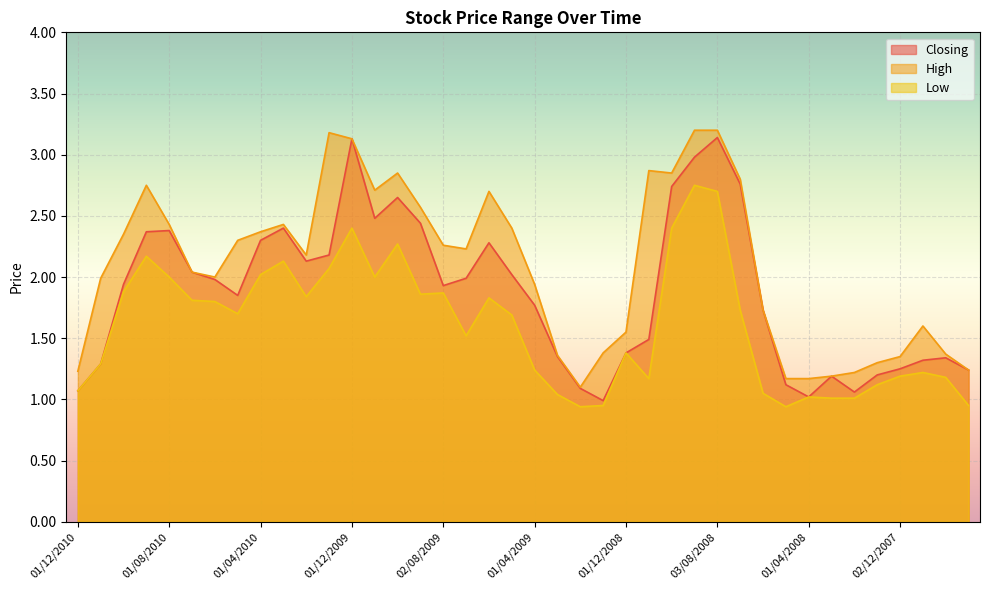

Which category has the lowest value across all series?

01/02/2009